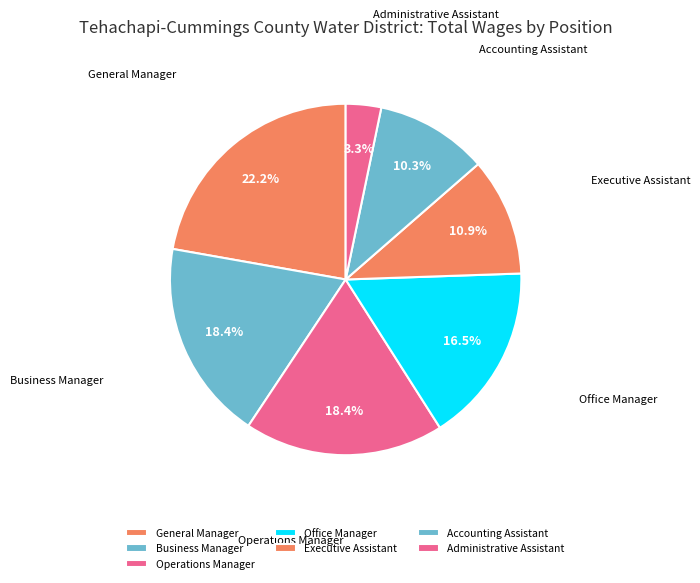

Which has a higher value, Accounting Assistant or General Manager?

General Manager